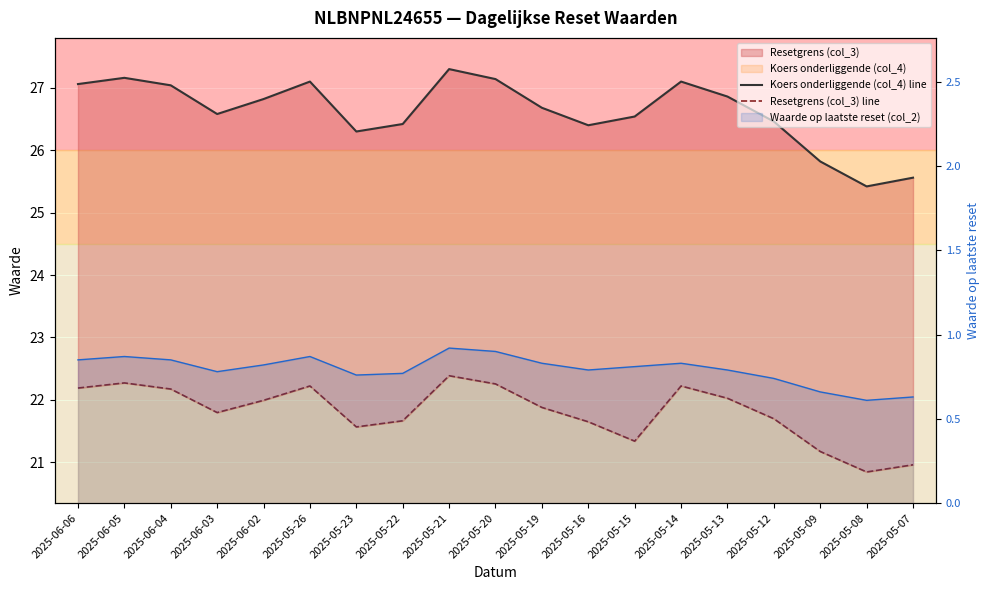

What is the maximum value for Waarde op laatste reset (col_2)?

0.9